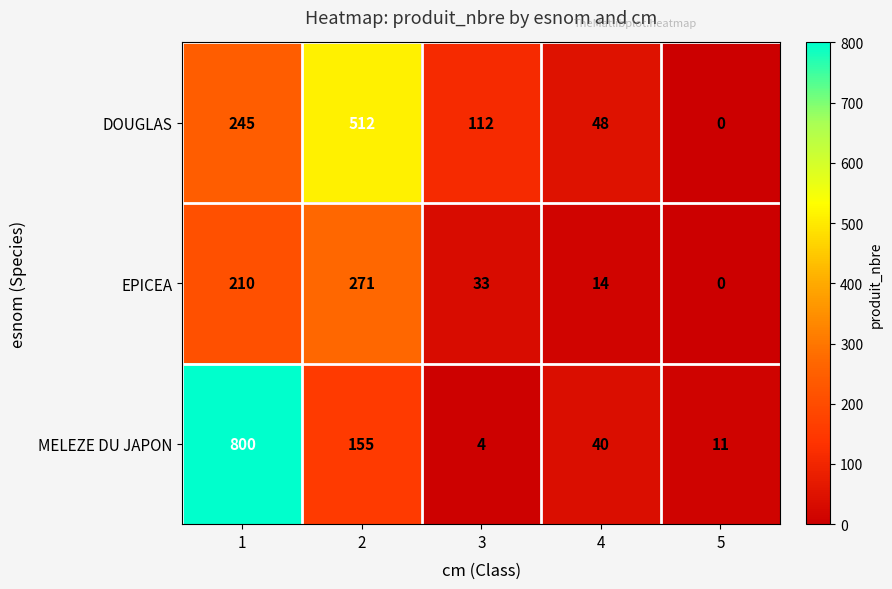

Is it true that MELEZE DU JAPON equals 155 at 2?

True